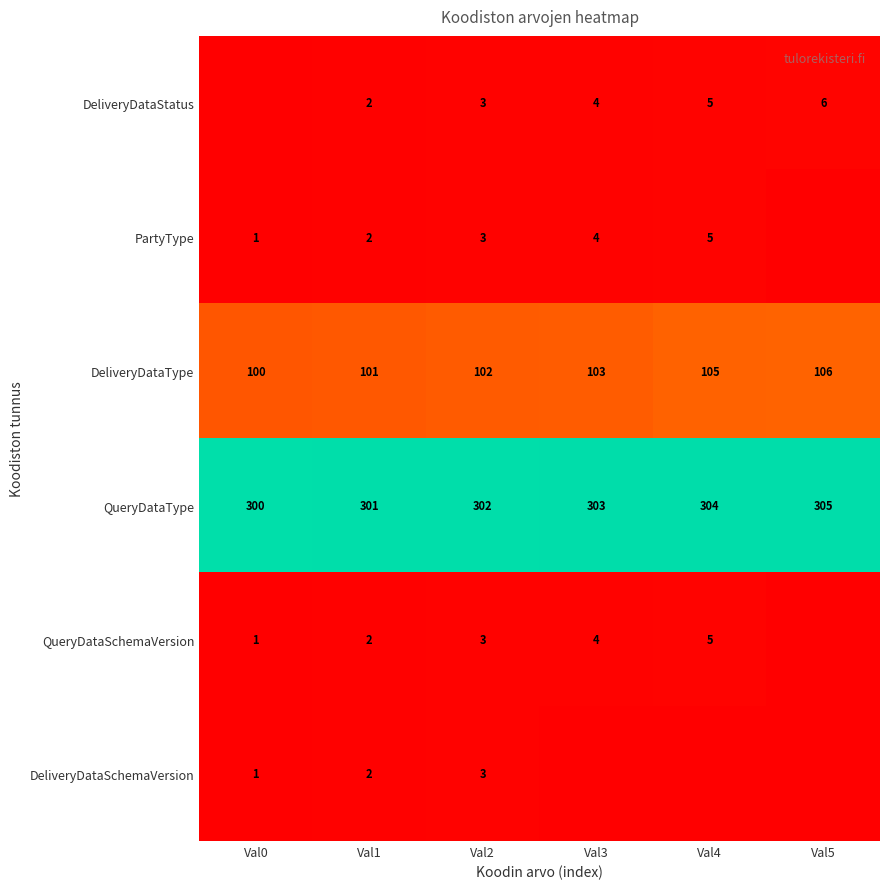

Between Val2 and Val4, which is larger?

Val4